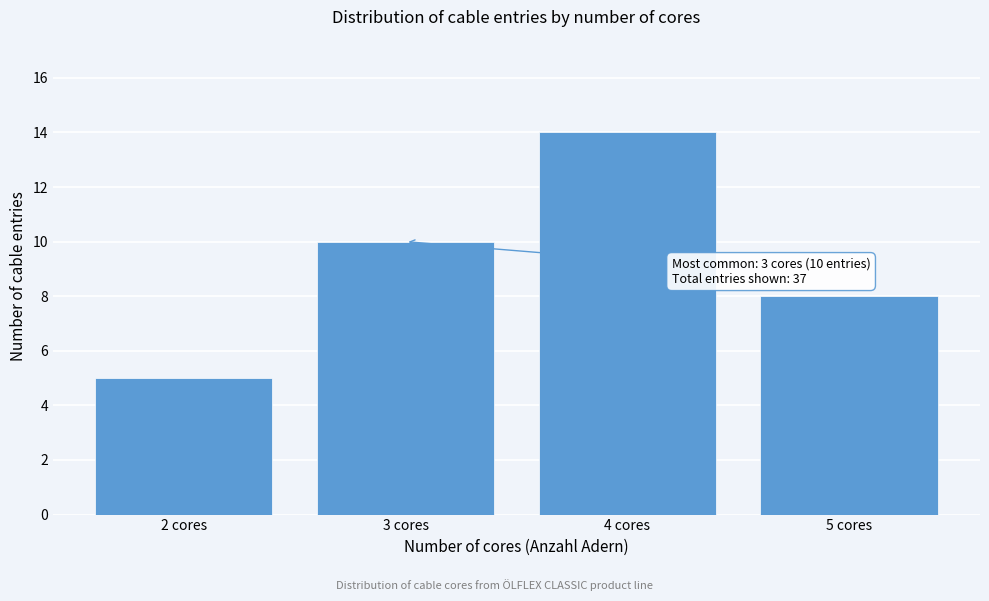

Over which range of the x-axis is the bar tallest?

3.5 to 4.5